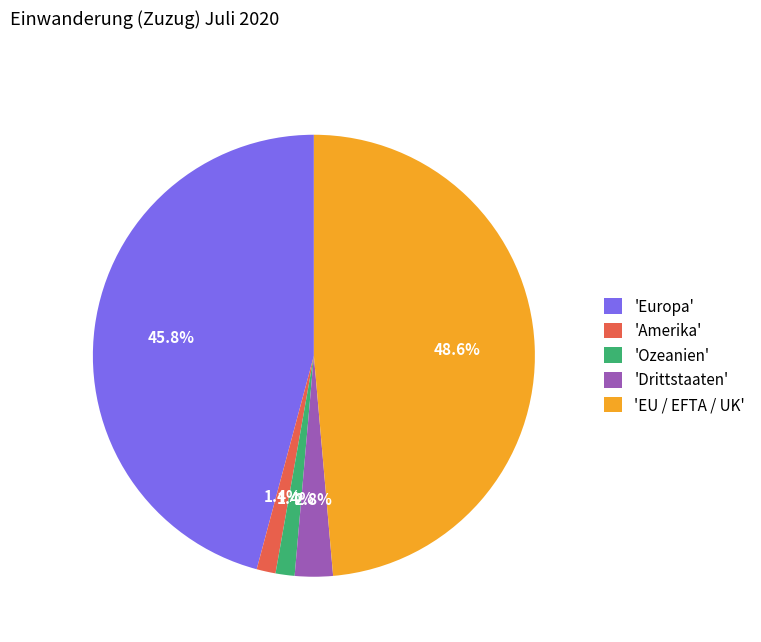

Which category has the biggest portion of the pie?

'EU / EFTA / UK'